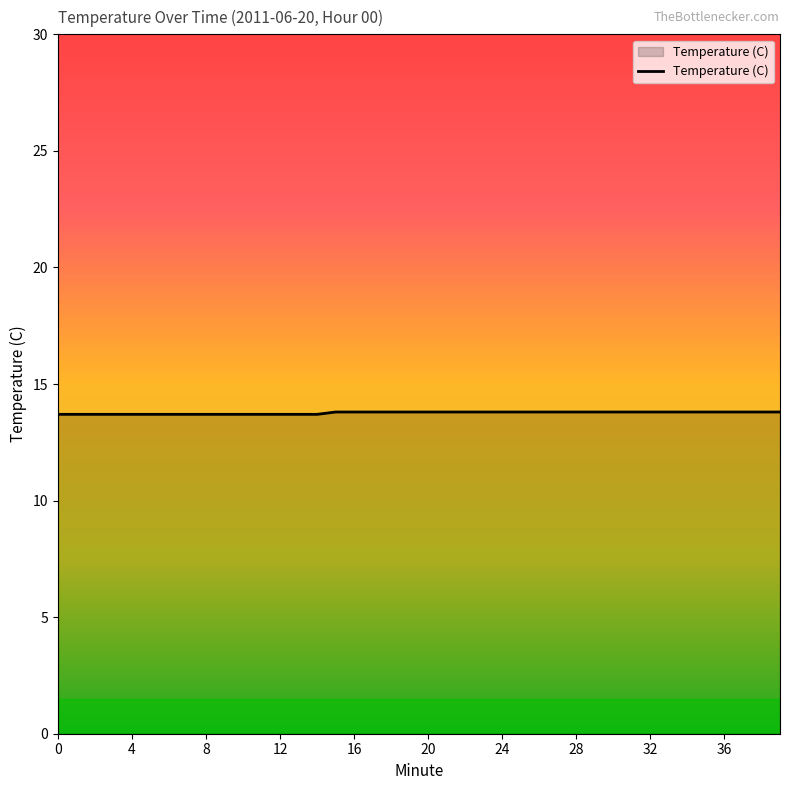

How many lines are shown in the chart?

1